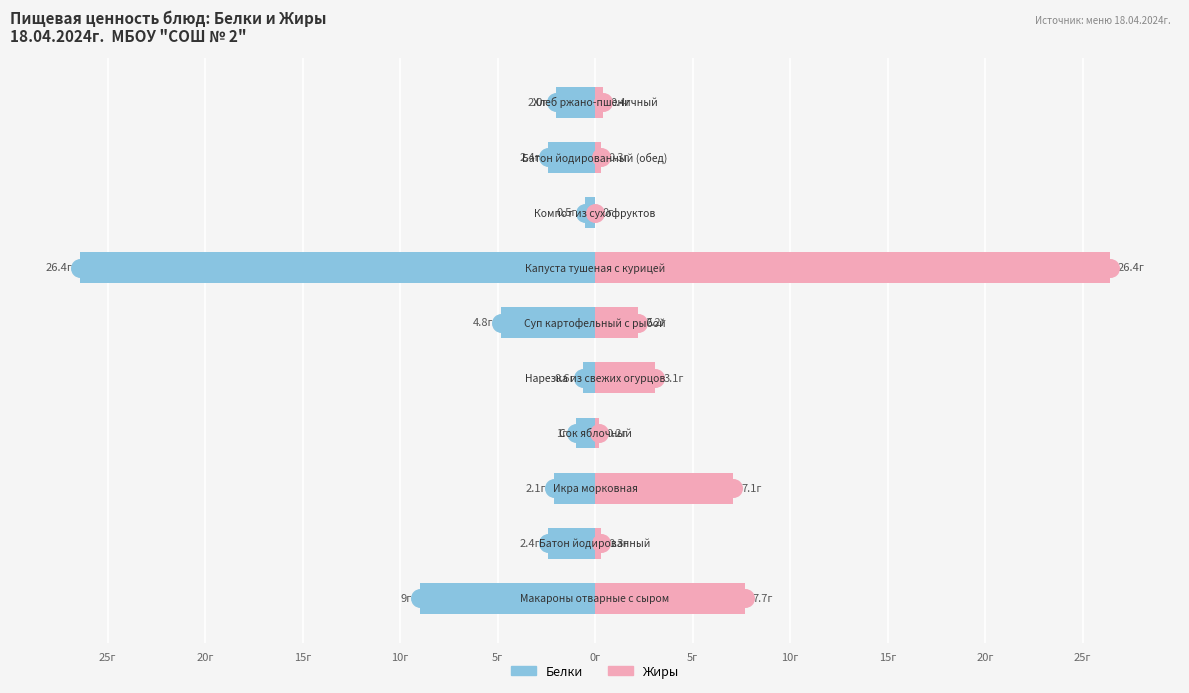

Is the value of Белки at 25г greater than the value of Жиры at 10г?

No